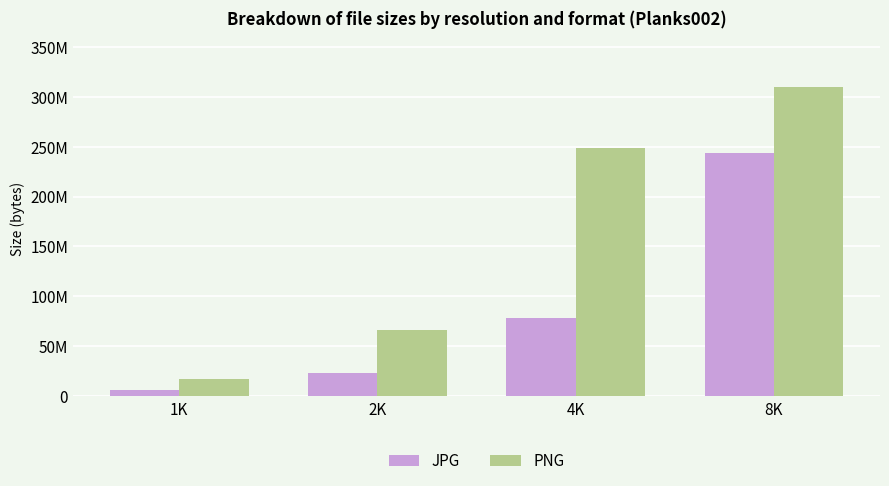

What are all the series names shown in the legend?

JPG, PNG